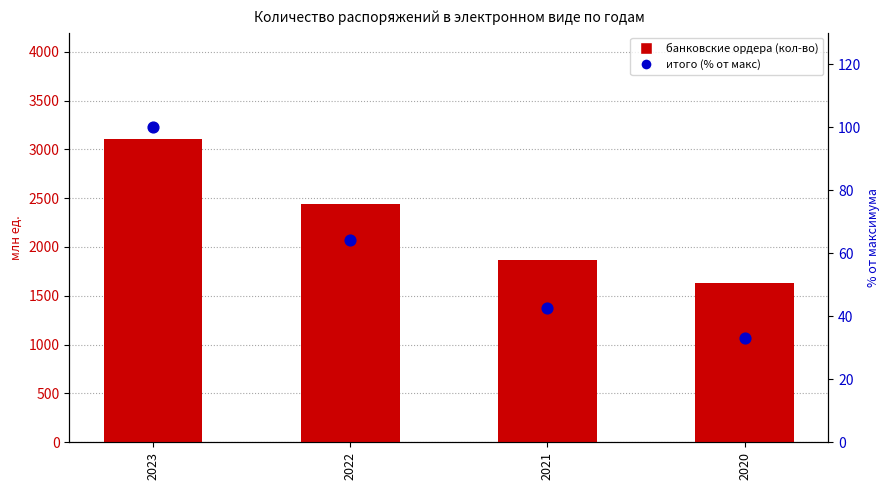

Which series has the widest spread of Y values?

банковские ордера (кол-во)